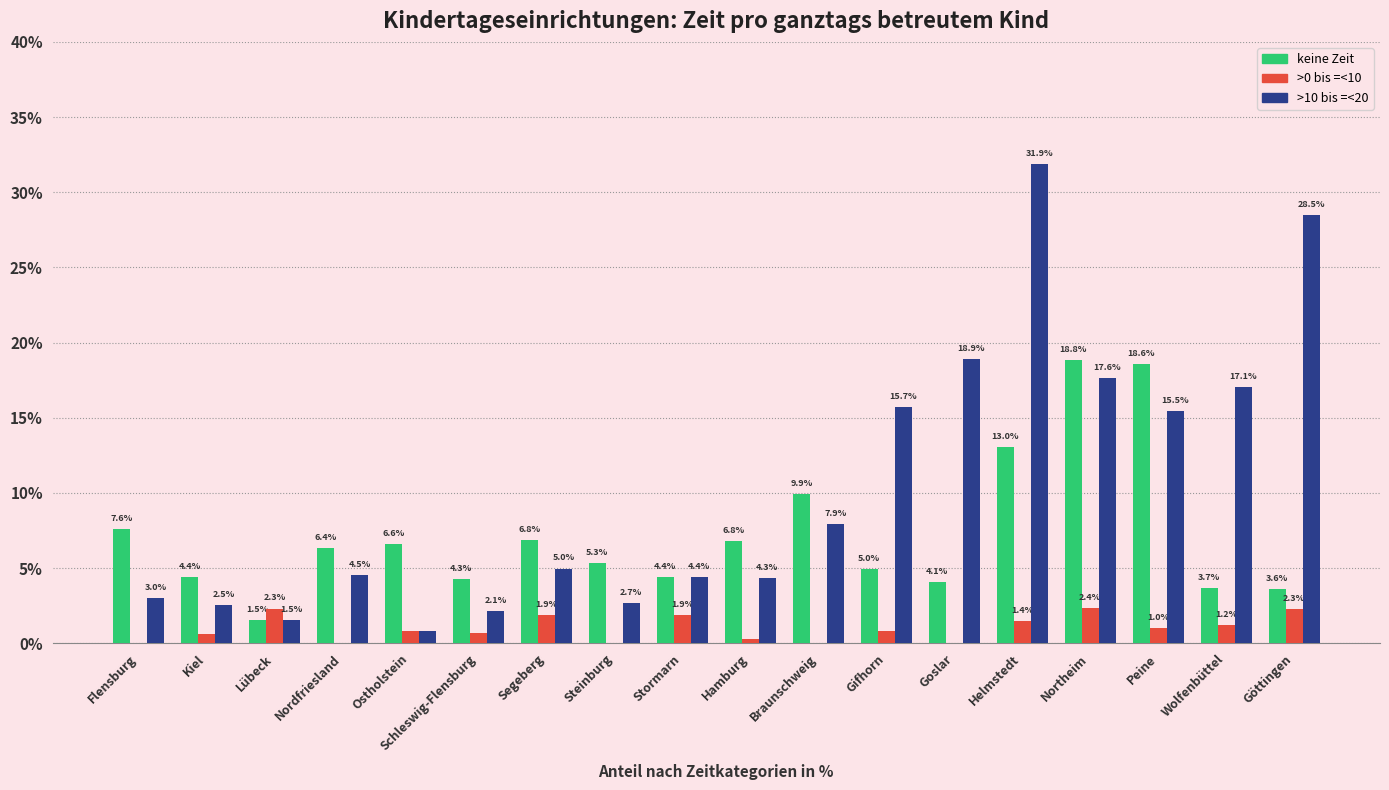

At which category does the chart reach its peak across all series?

Helmstedt